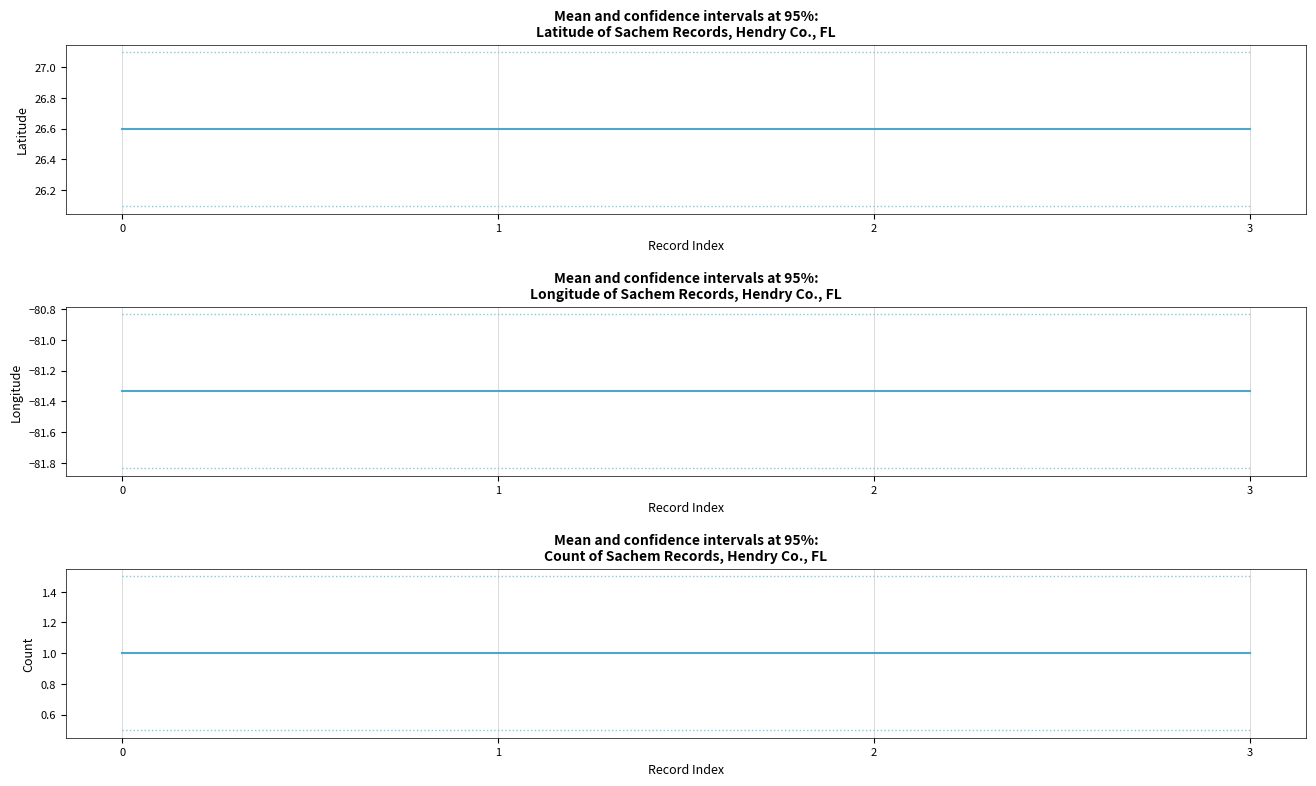

True or false: Count has a value of 0.6 at 2.

False